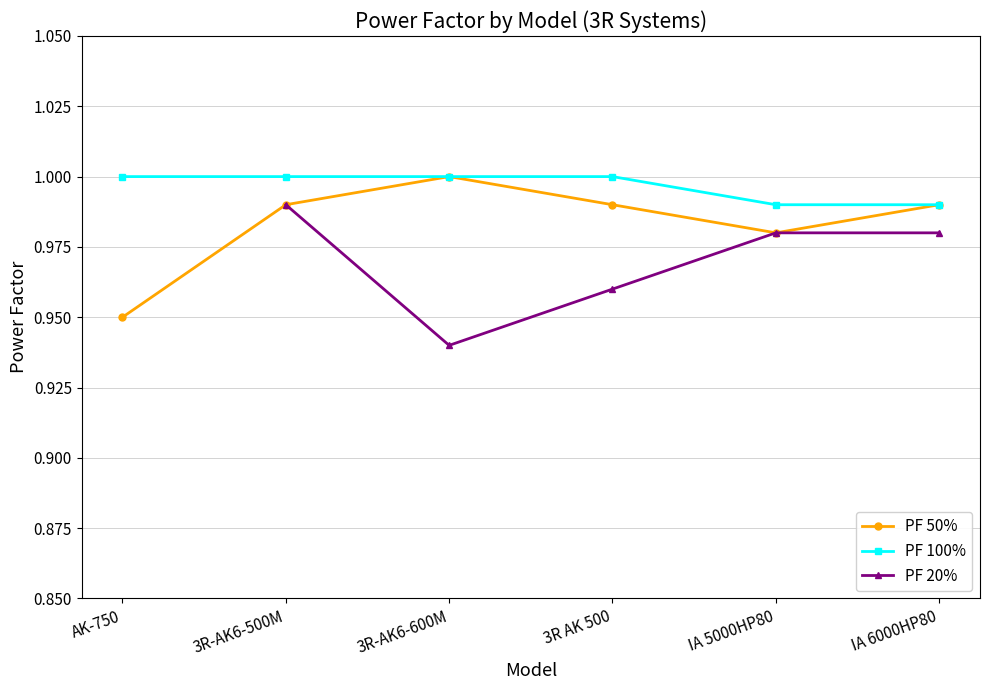

True or false: PF 100% and PF 20% cross at least once.

False